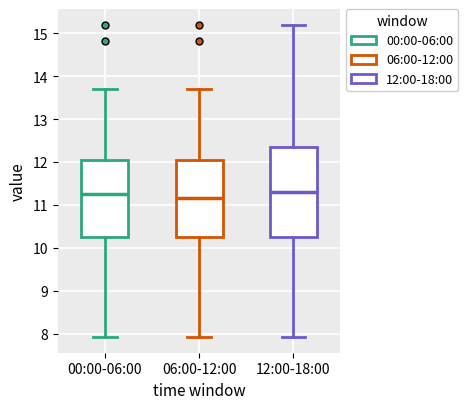

Reading left to right, read every box against the y-axis: the position of its median line, the range the box covers, and the ends of its whiskers. The values are not printed on the chart, so give them approximately, as read against the axis.

00:00-06:00: median 11.3, box 10.3 to 12.0, whiskers 7.9 to 13.7
06:00-12:00: median 11.2, box 10.3 to 12.0, whiskers 7.9 to 13.7
12:00-18:00: median 11.3, box 10.3 to 12.4, whiskers 7.9 to 15.2